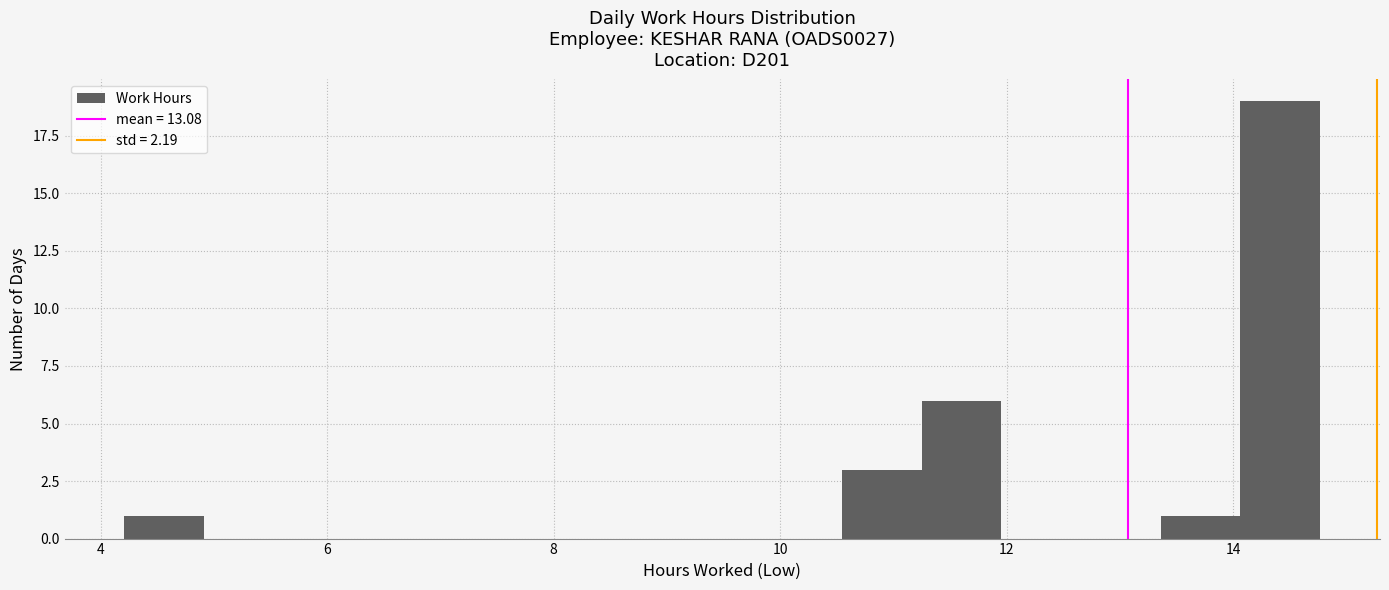

Around what value on the x-axis is the tallest bar? Give the approximate position of its centre, as read against the axis.

14.4